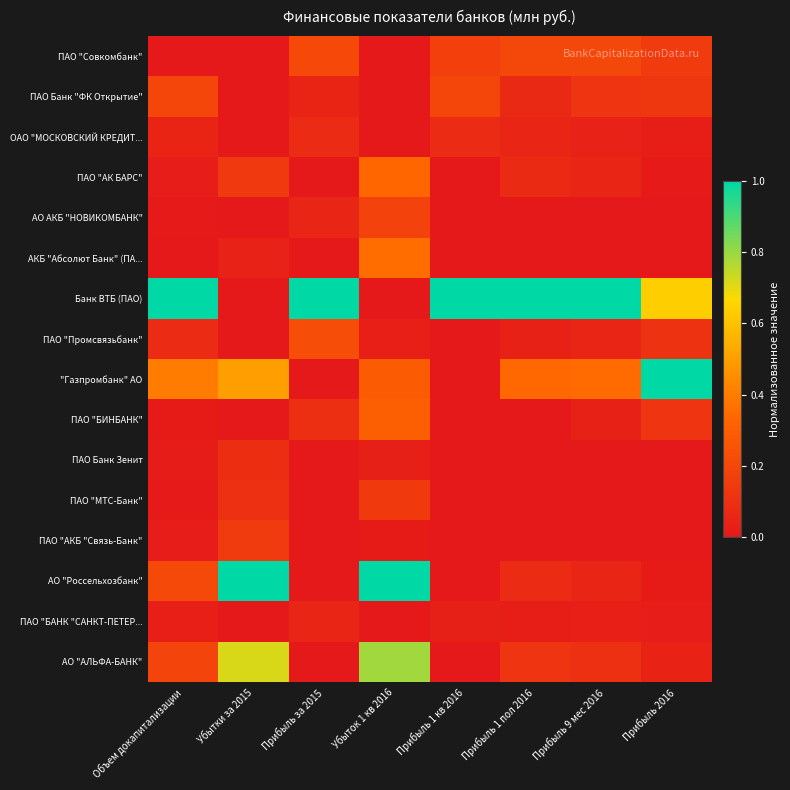

Between Прибыль 9 мес 2016 and Прибыль за 2015, which is larger?

Прибыль за 2015